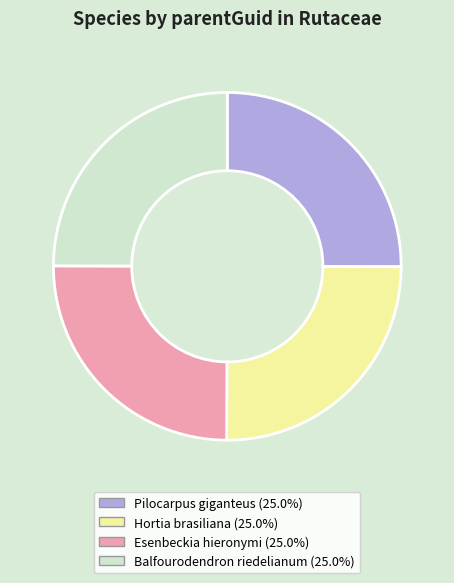

How many slices are in this pie chart?

4